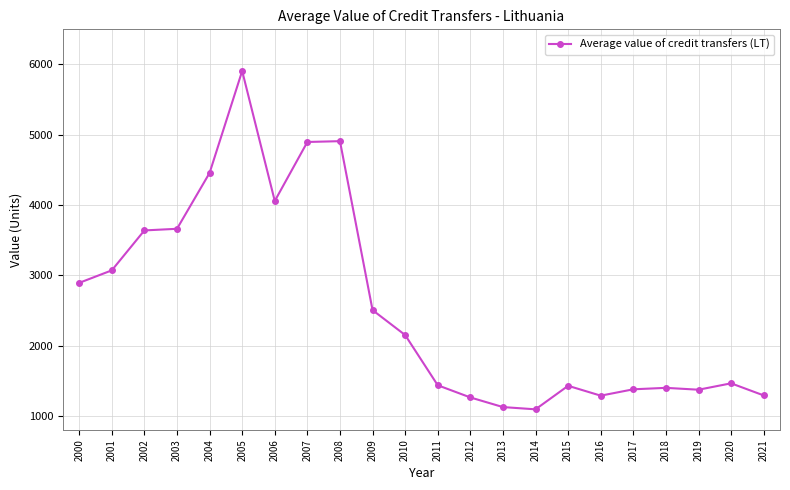

True or false: there are more than 1 points higher than both neighbors.

True